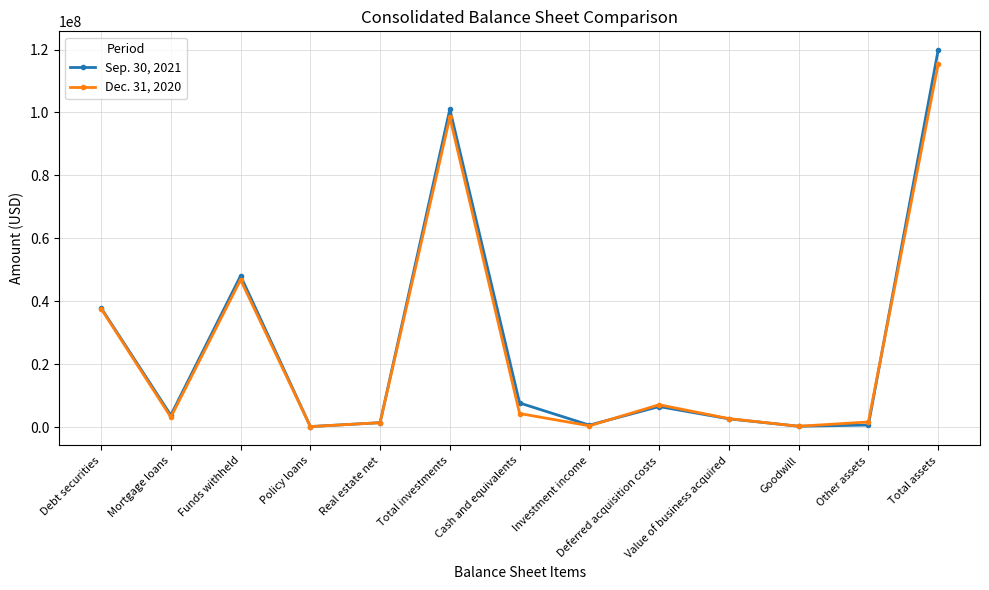

True or false: Sep. 30, 2021 has more than 0 interior local peaks.

True